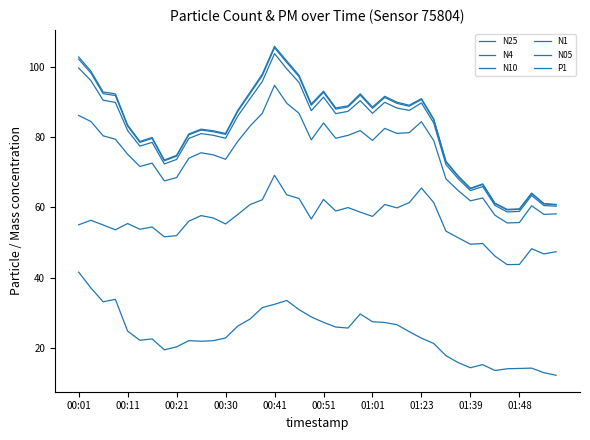

Is this an area chart (filled region under the line)?

No